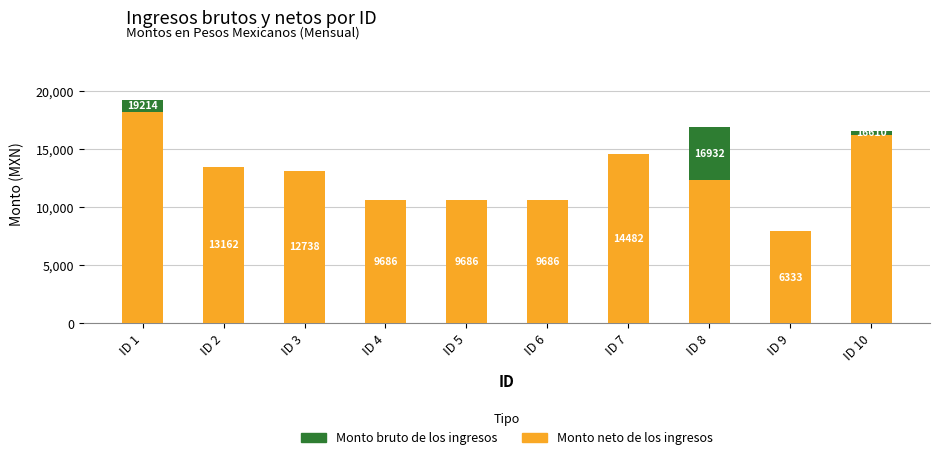

Read the Monto neto de los ingresos value at ID 7.

14549.5